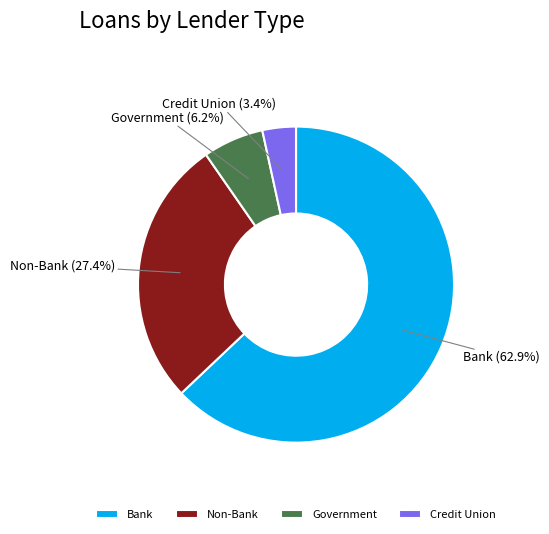

Rank the categories by value from lowest to highest.

Credit Union, Government, Non-Bank, Bank